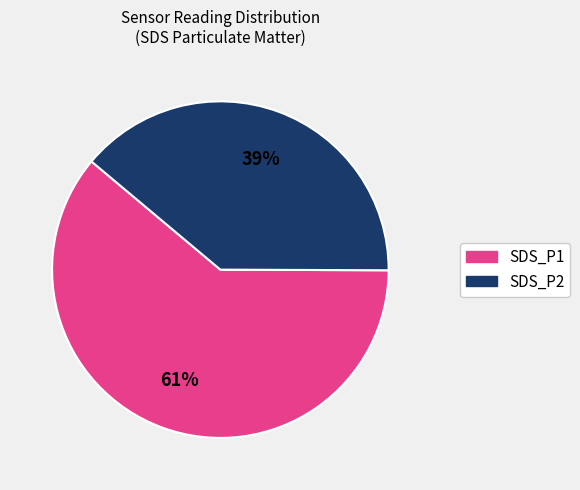

Which category has the smallest portion of the pie?

SDS_P2